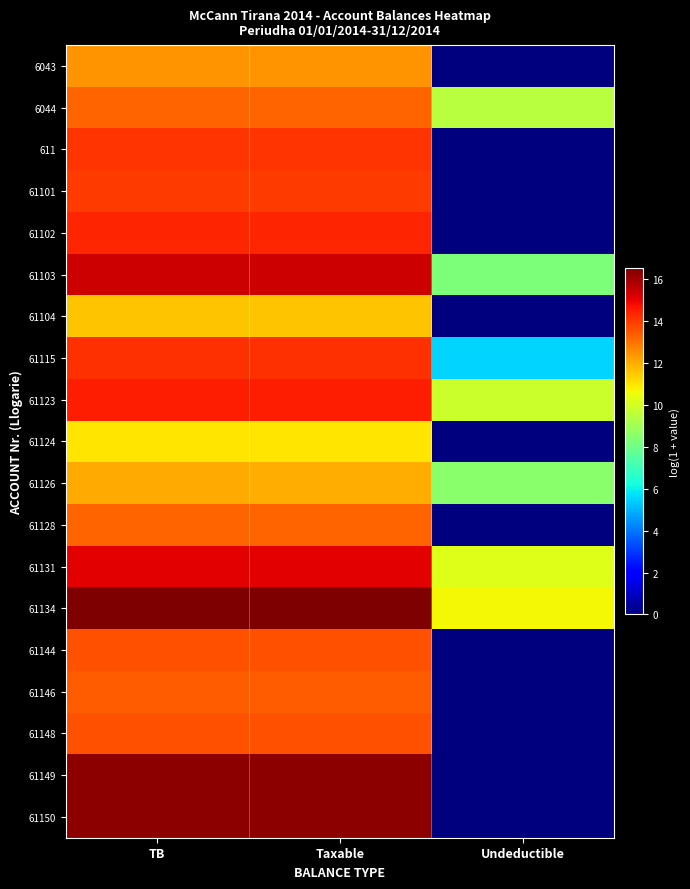

Count the number of data series in this chart.

19